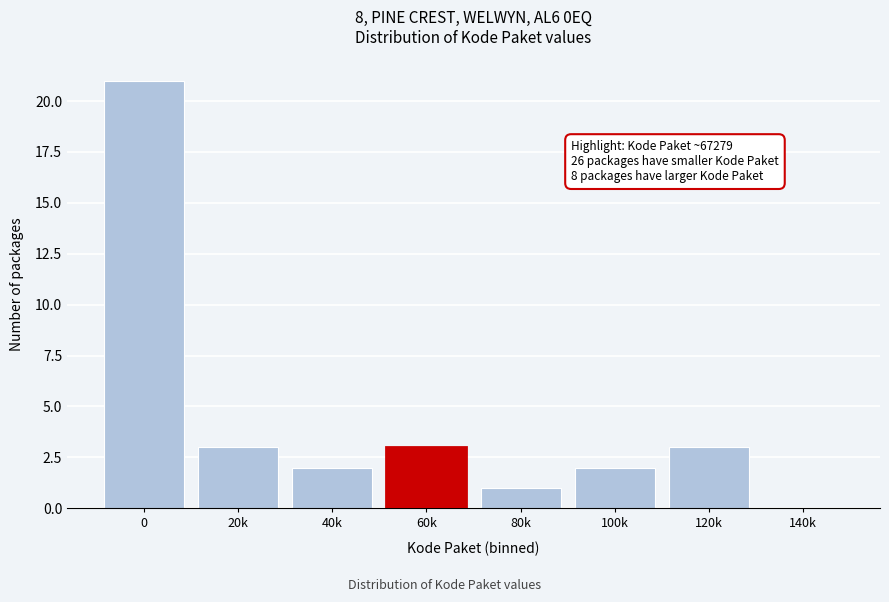

Reading left to right, what are all the values shown in this chart?

0=21	20k=3	40k=2	60k=3	80k=1	100k=2	120k=3	140k=0